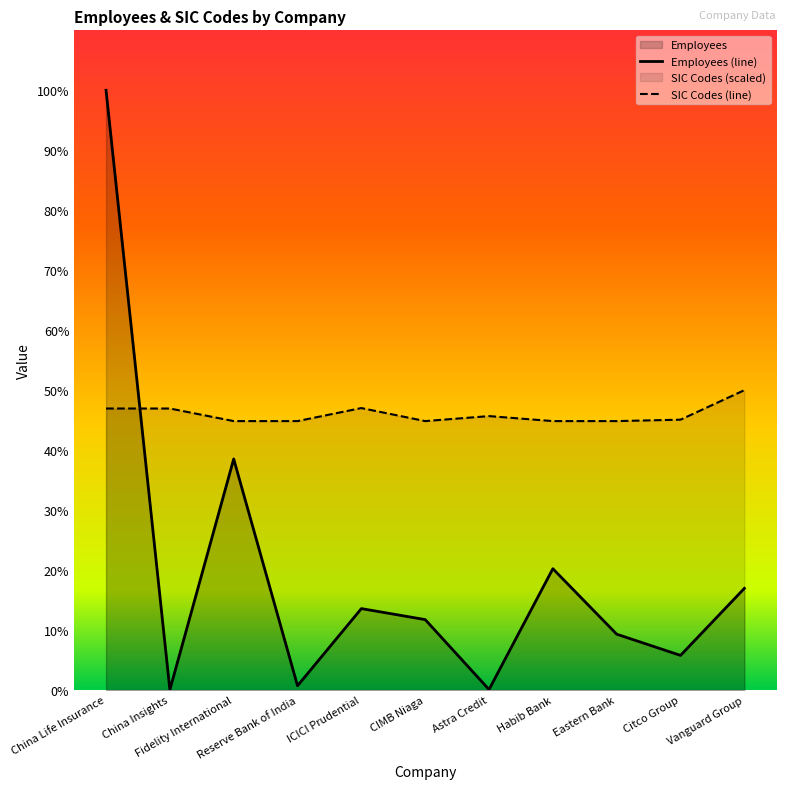

List the series in order of their overall mean, lowest first.

Employees (line), SIC Codes (line)